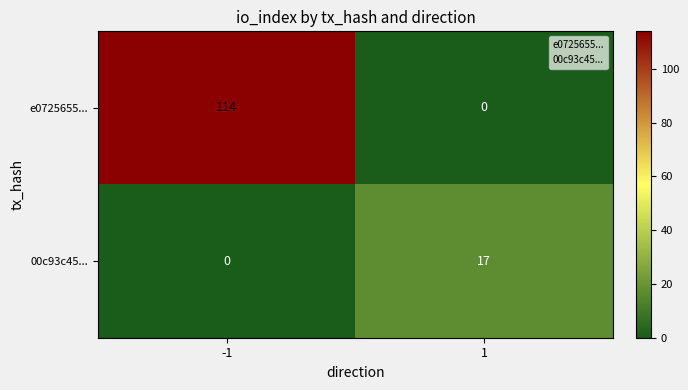

At 1, list the series in order from smallest to largest.

e0725655..., 00c93c45...